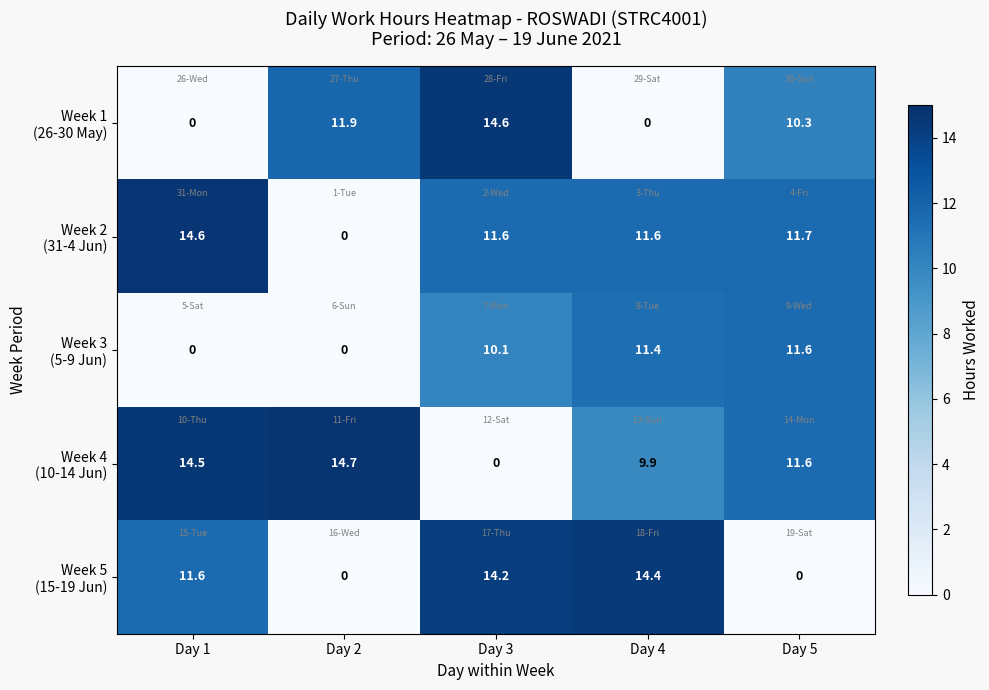

What is the spread (max minus min) of values at Day 2?

14.7